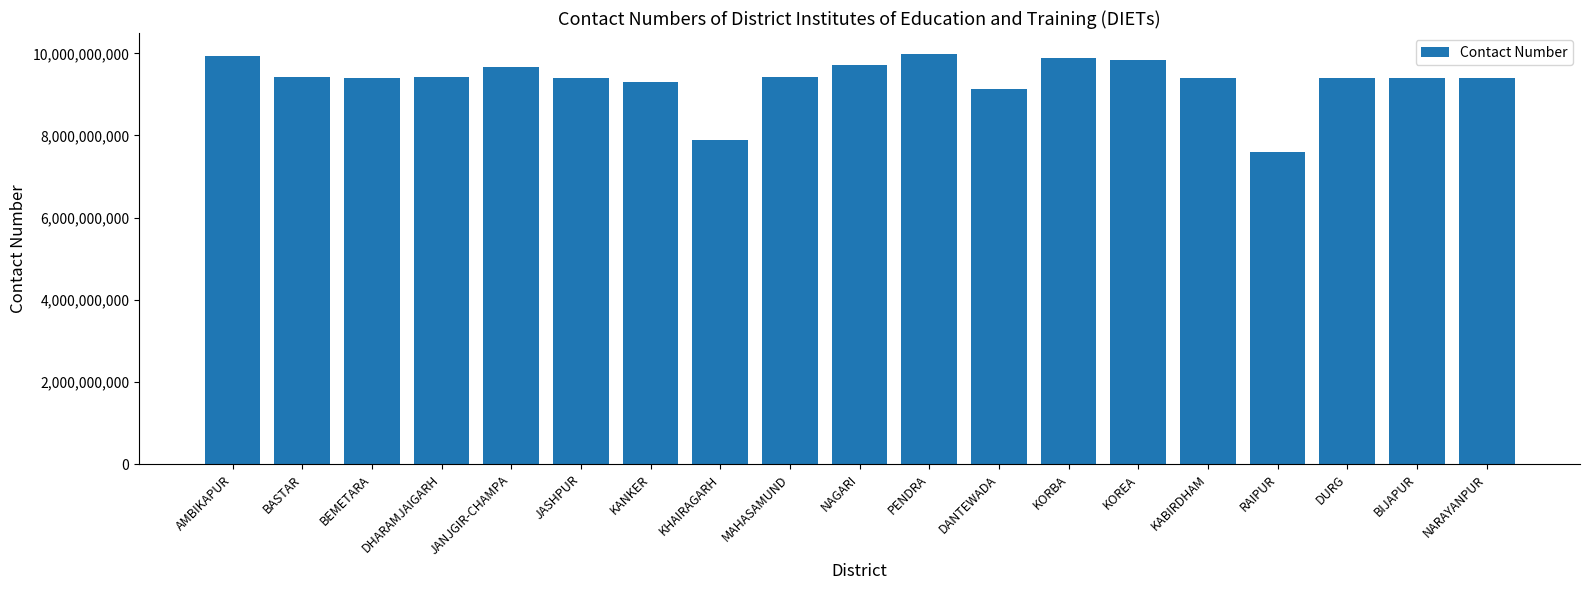

Which category has the lowest value across all series?

RAIPUR